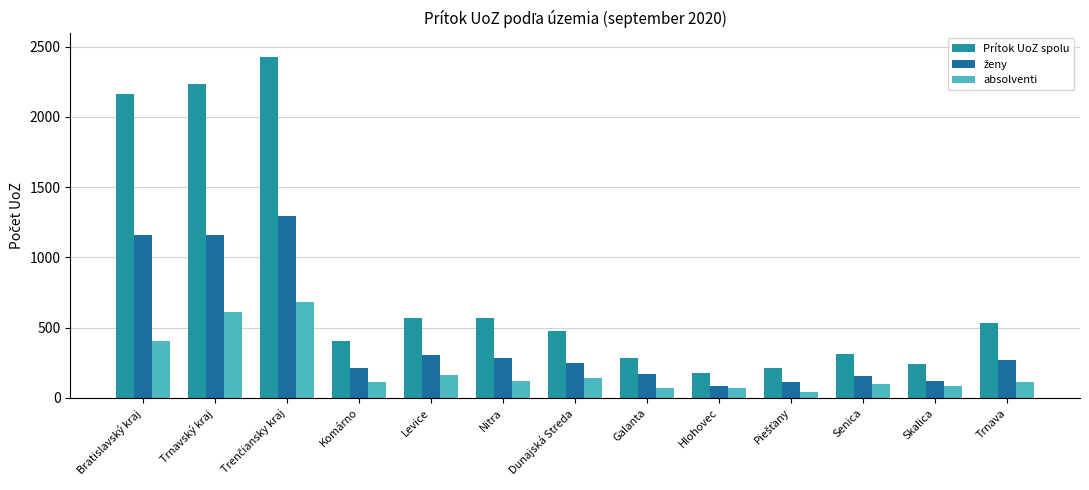

Which series has the widest spread of values?

Prítok UoZ spolu